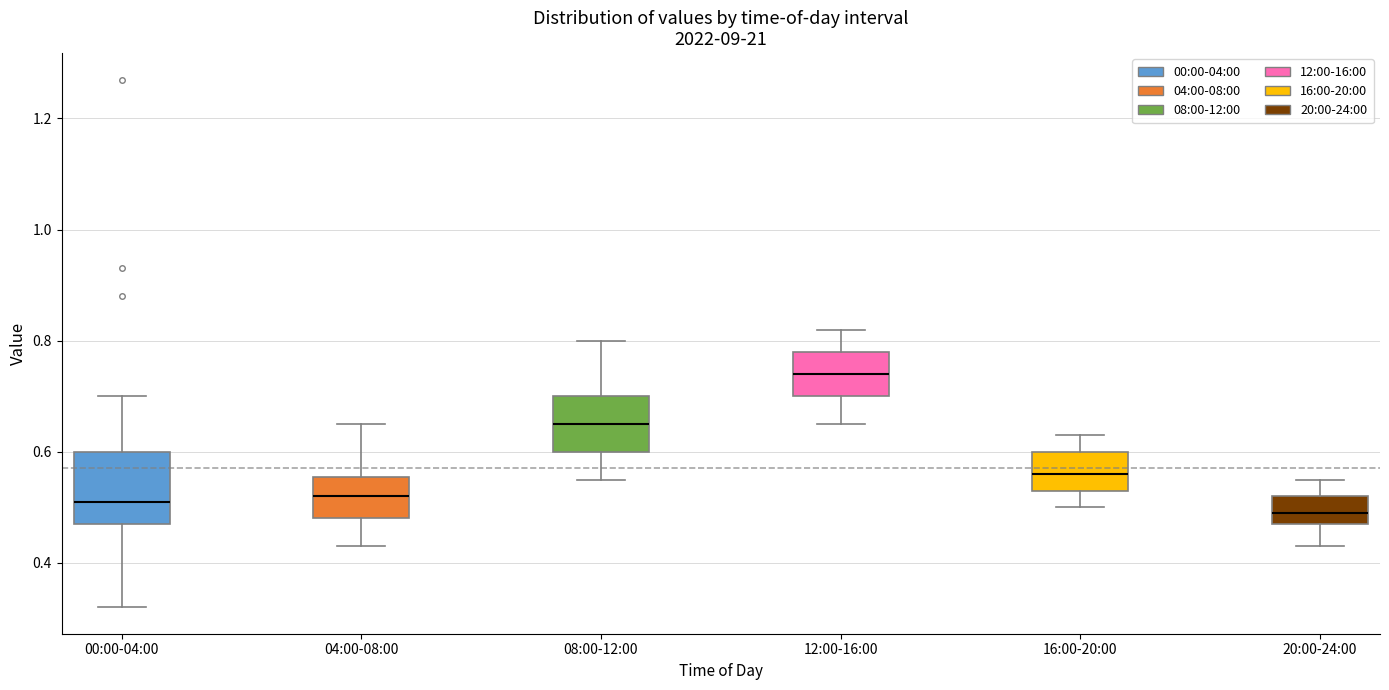

Reading left to right, transcribe this box plot: for each box, give where its median line is, the range the box spans, and where its two whiskers end, as read against the y-axis. The values are not printed on the chart, so give them approximately, as read against the axis.

00:00-04:00: median 0.52, box 0.48 to 0.60, whiskers 0.32 to 0.70
04:00-08:00: median 0.52, box 0.48 to 0.56, whiskers 0.44 to 0.66
08:00-12:00: median 0.66, box 0.60 to 0.70, whiskers 0.56 to 0.80
12:00-16:00: median 0.74, box 0.70 to 0.78, whiskers 0.66 to 0.82
16:00-20:00: median 0.56, box 0.54 to 0.60, whiskers 0.50 to 0.64
20:00-24:00: median 0.50, box 0.48 to 0.52, whiskers 0.44 to 0.56